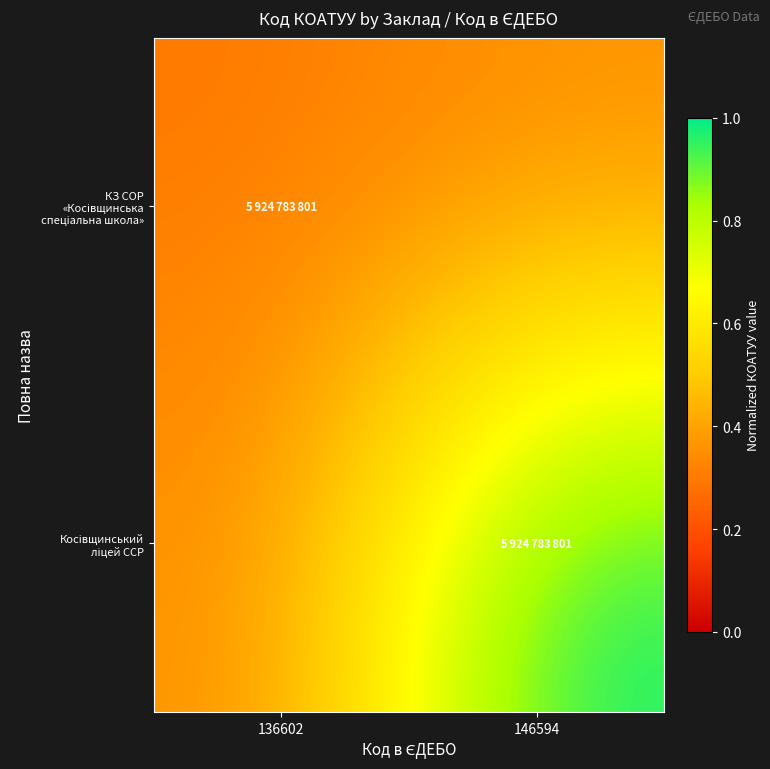

Rank the series at 146594 from highest to lowest value.

Косівщинський ліцей ССР, КЗ СОР «Косівщинська спеціальна школа»